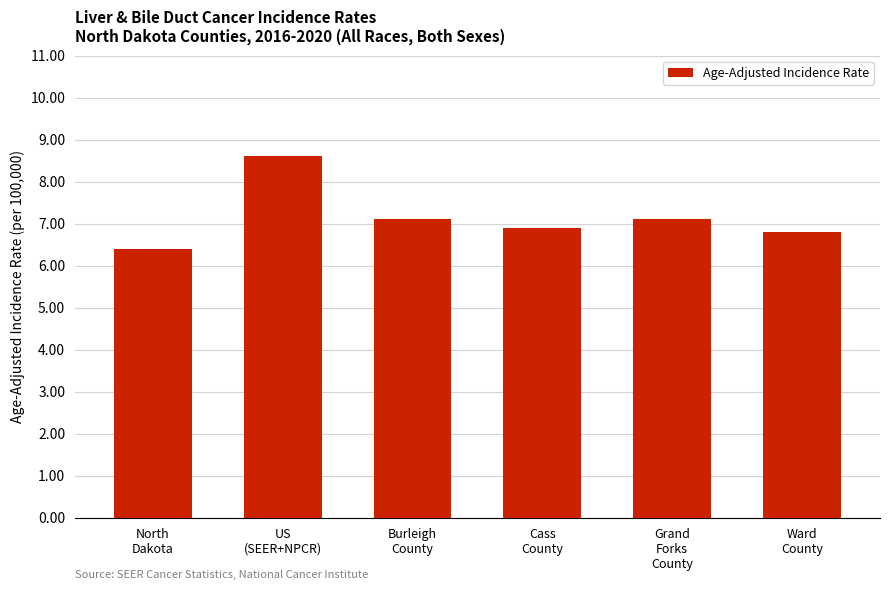

Reading right to left, what are all the values shown in this chart?

6.8	7.1	6.9	7.1	8.6	6.4